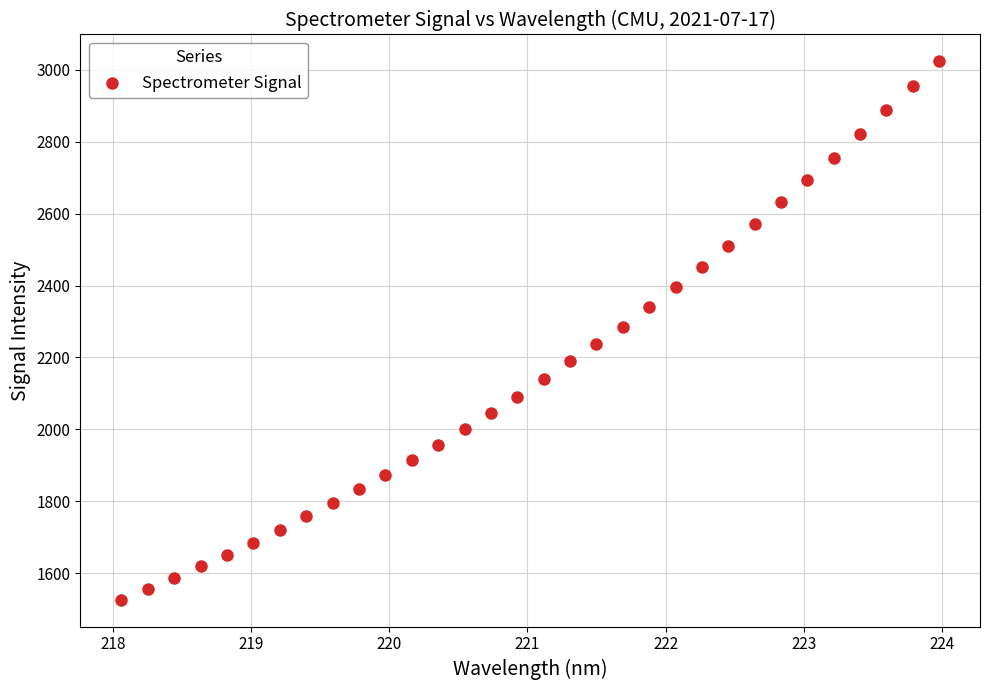

What is the range of Y values (max minus min)?

1497.0